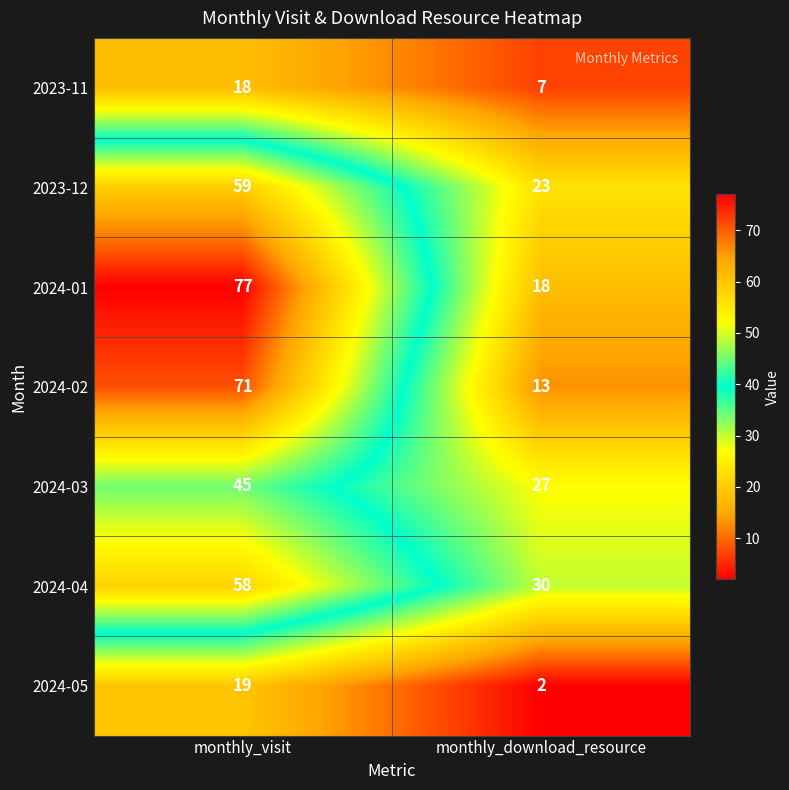

What is the smallest value displayed?

2